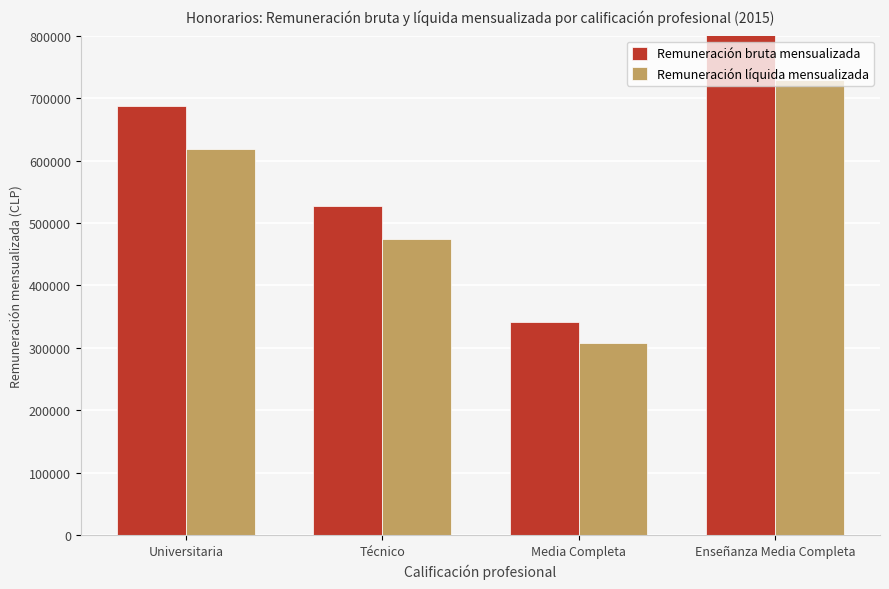

What is the difference between the maximum and minimum values in the Remuneración líquida mensualizada series?

421625